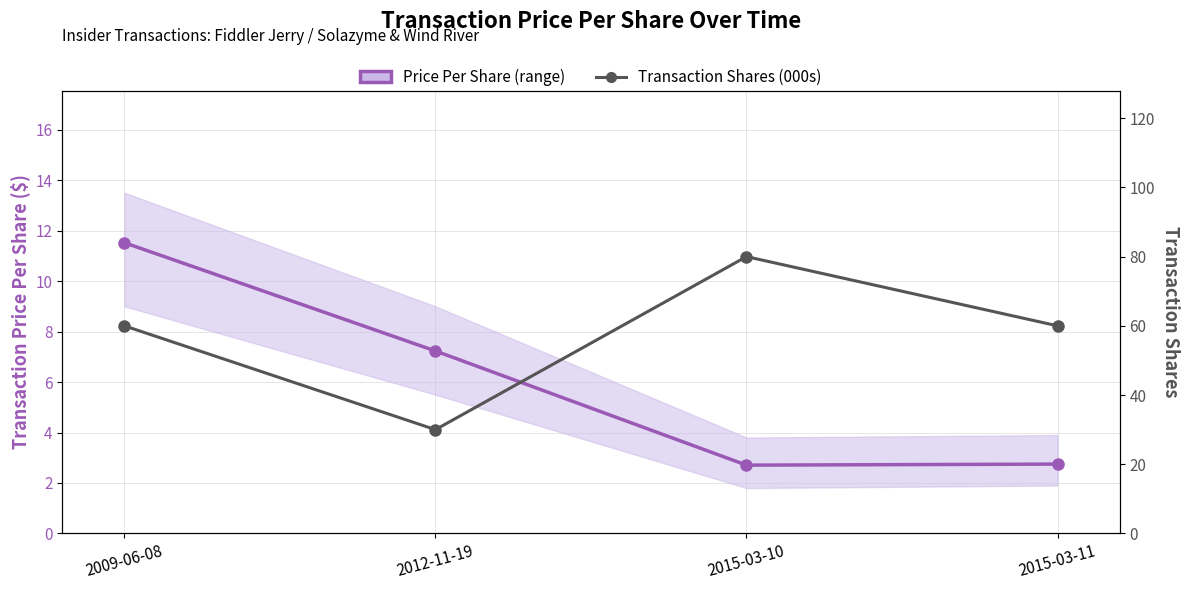

What is the approximate value of Transaction Price Per Share at 2009-06-08?

11.5